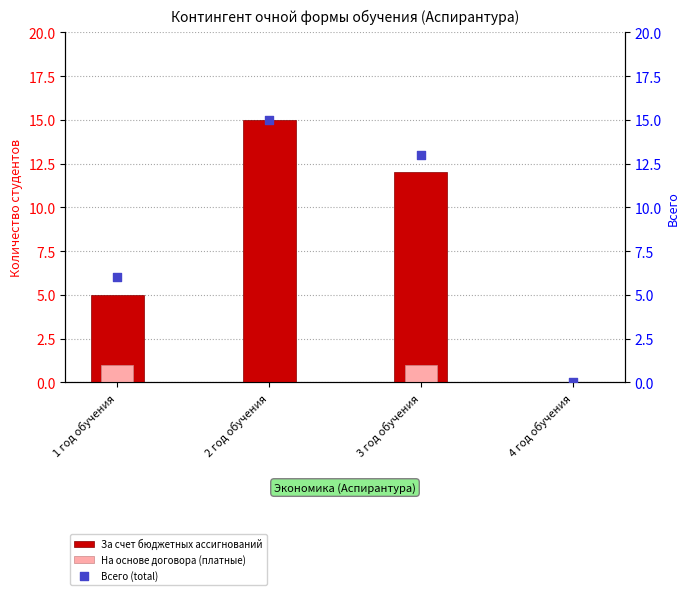

Is the value of За счет бюджетных ассигнований at 3 год обучения greater than the value of Всего (total) at 4 год обучения?

Yes